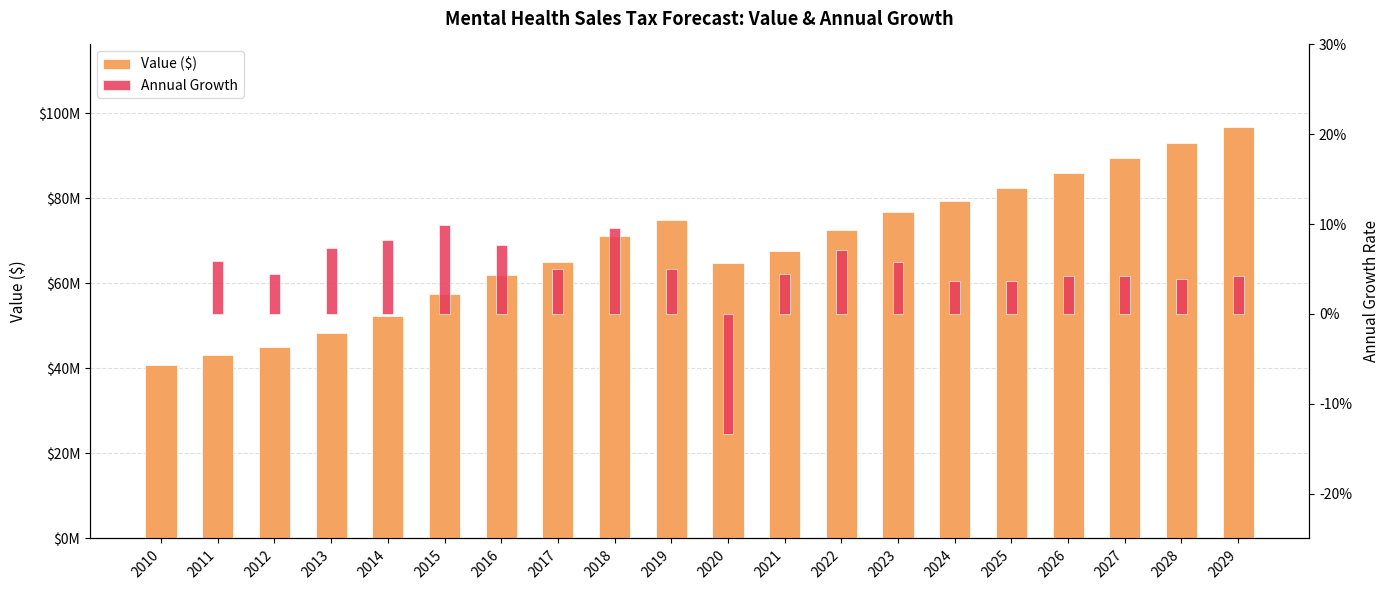

List the series in order of their peak value, highest first.

Value ($), Annual Growth